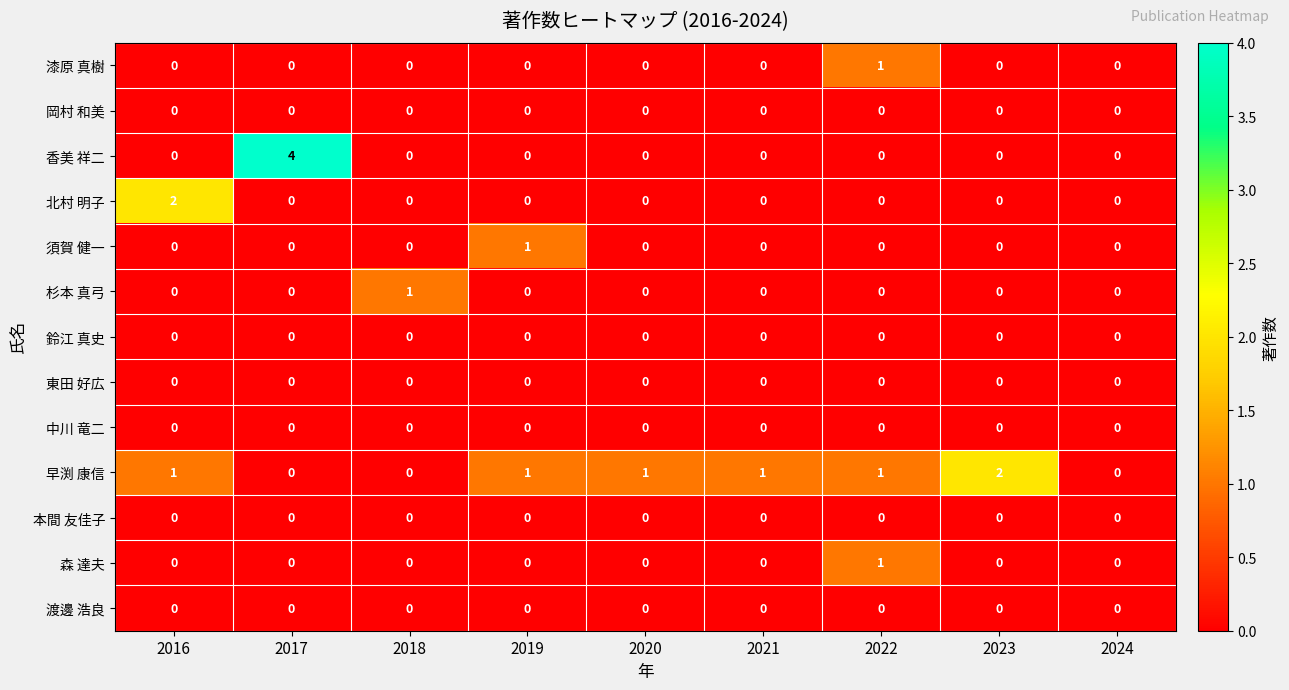

How many data points does each series have?

9